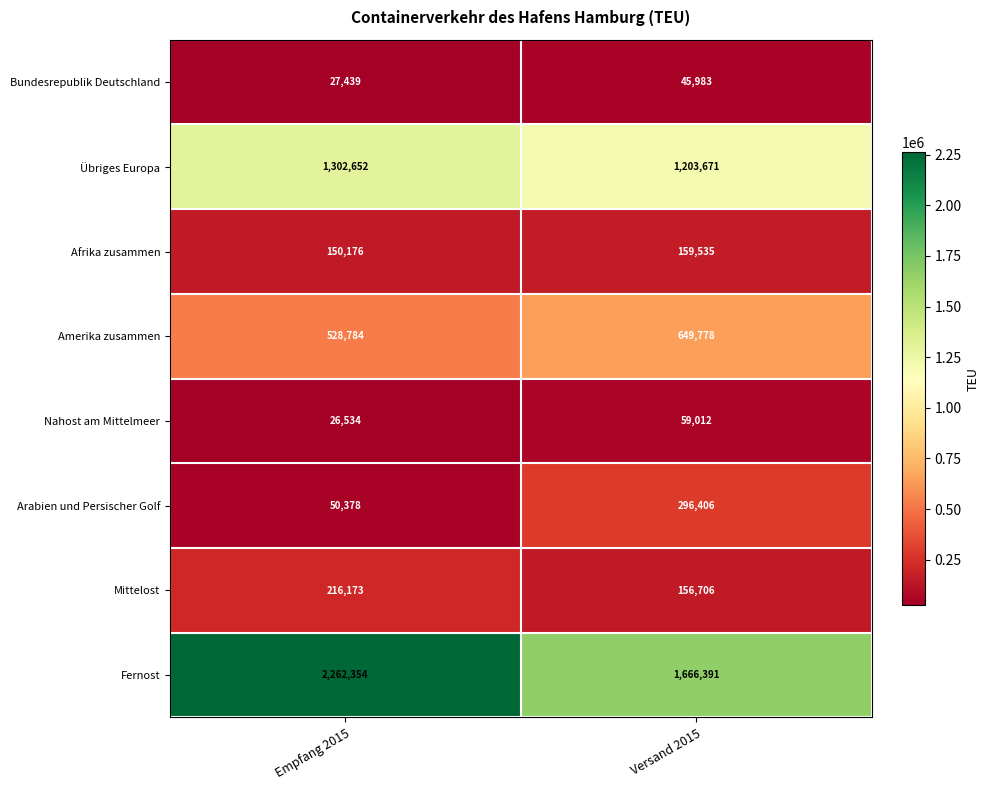

Read the Übriges Europa value at Empfang 2015, to the nearest 100.

1302700